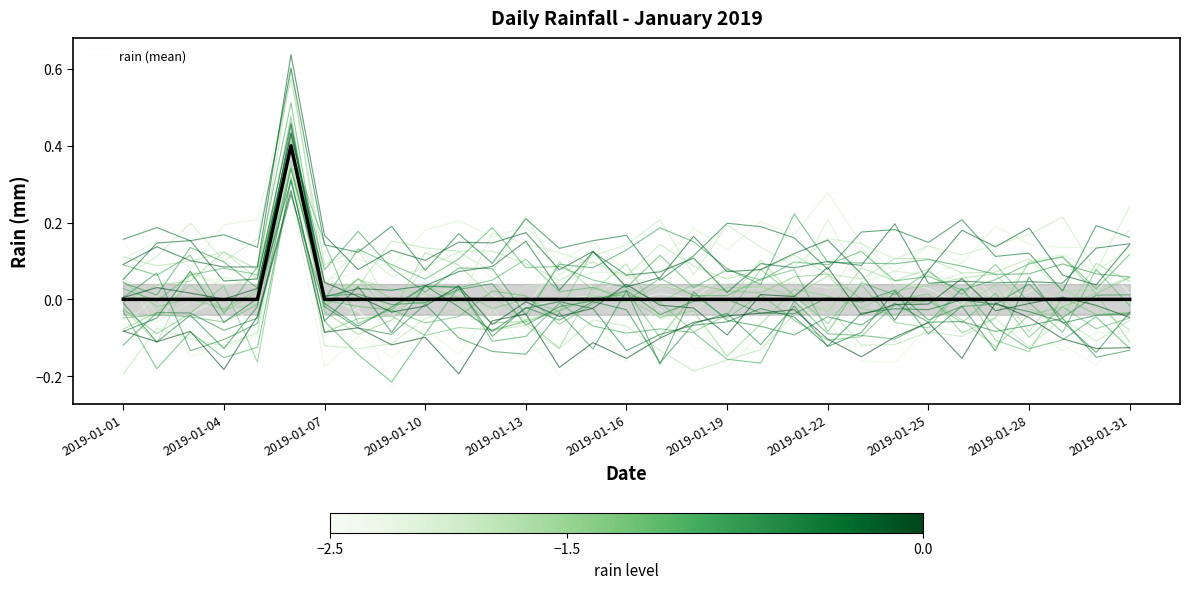

The value of rain (mean) at 2019-01-01 is -0.1. True or false?

False